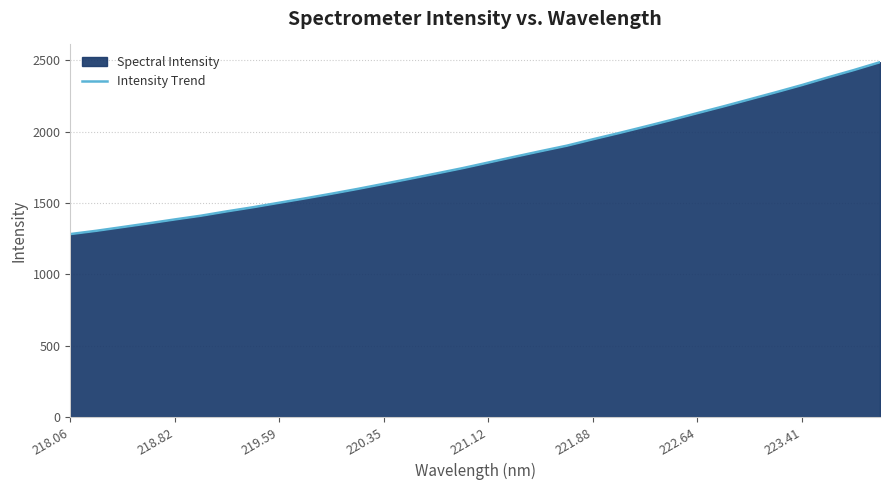

Is it true that the value at 221.12 is 1783.5?

True